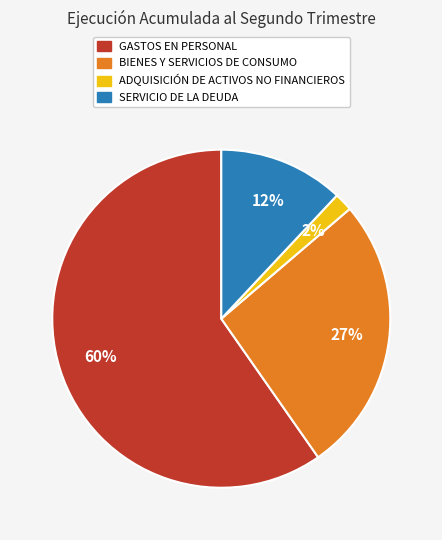

Is there a majority slice in this chart?

Yes